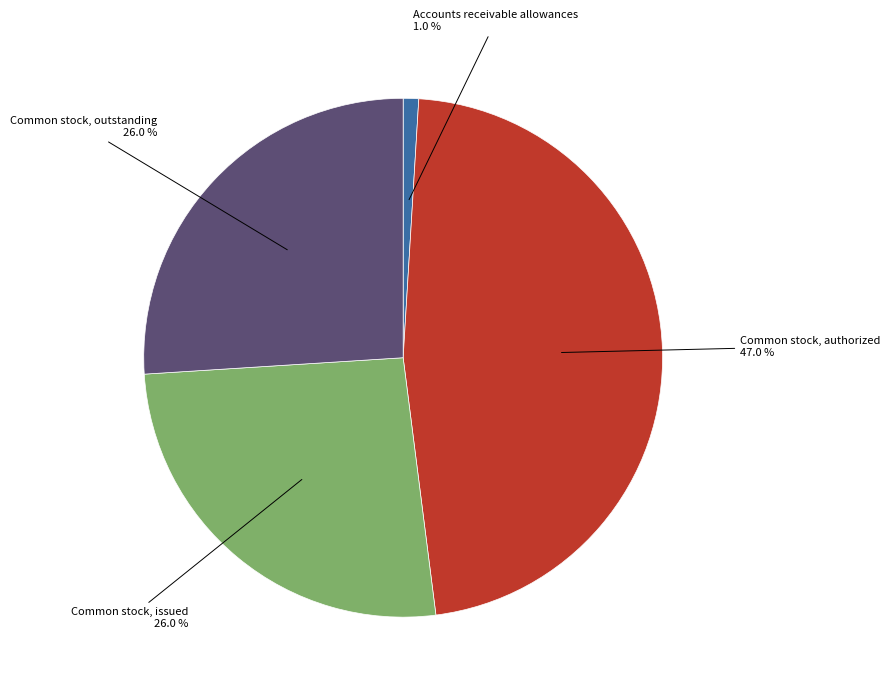

What is the total percentage of Accounts receivable allowances and Common stock, issued?

27.0%